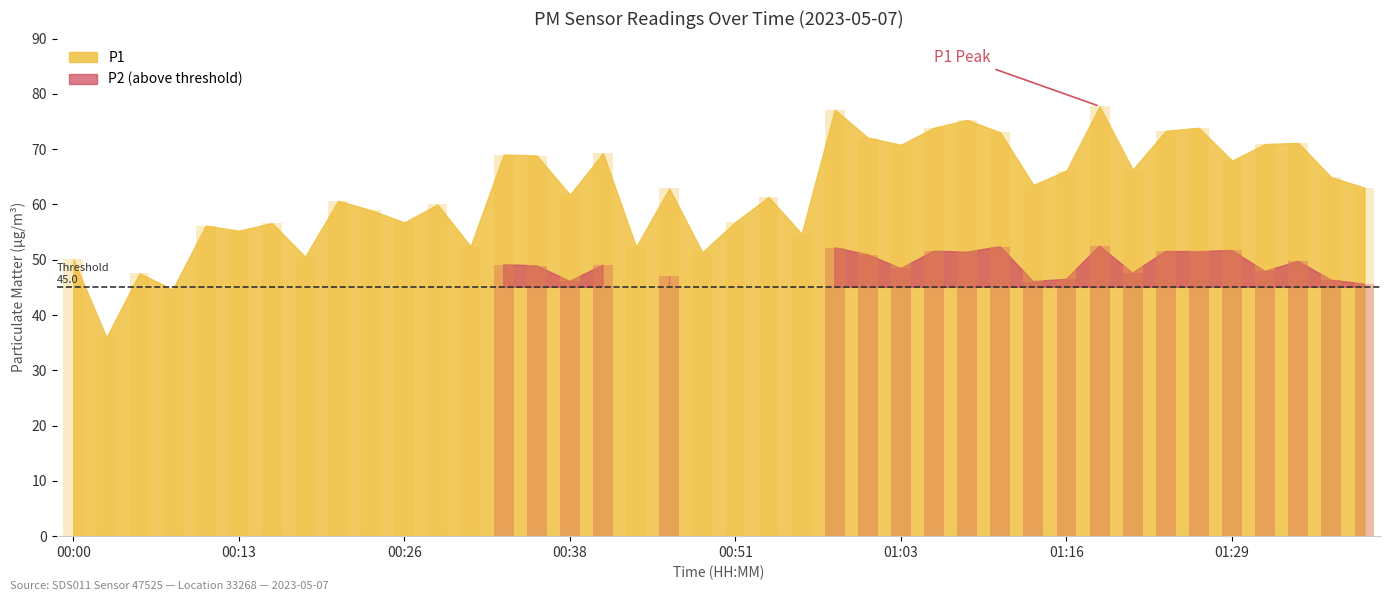

Is it true that the value at 01:29 is 67.9?

True